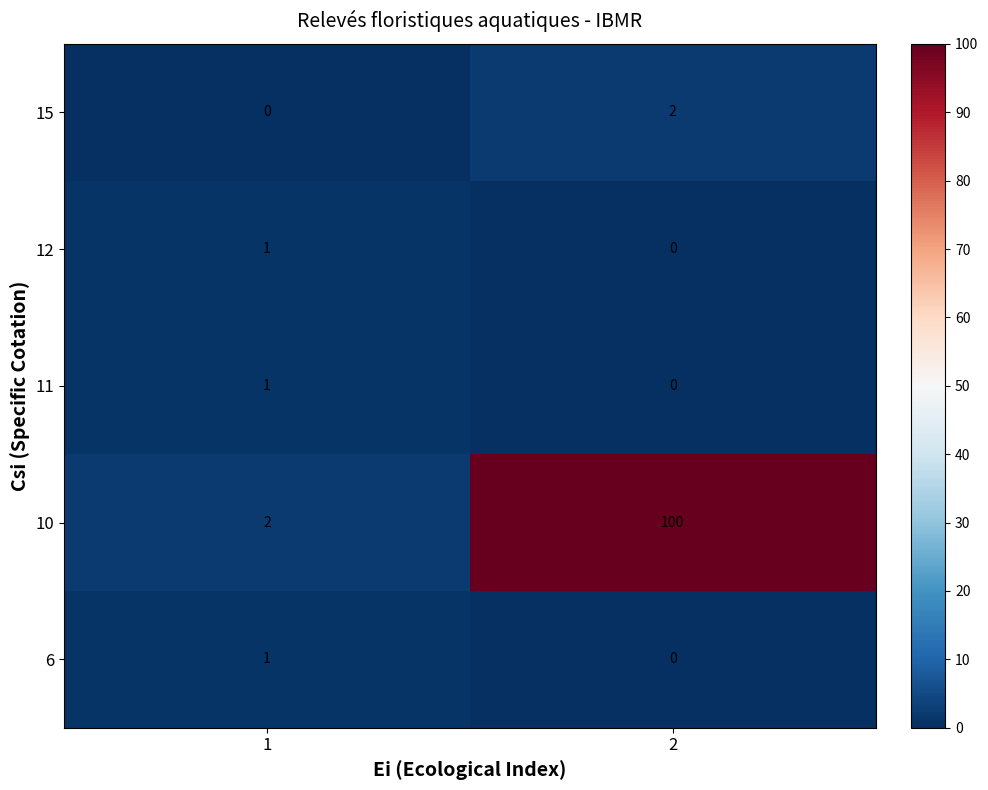

What is the spread (max minus min) of values at 1?

2